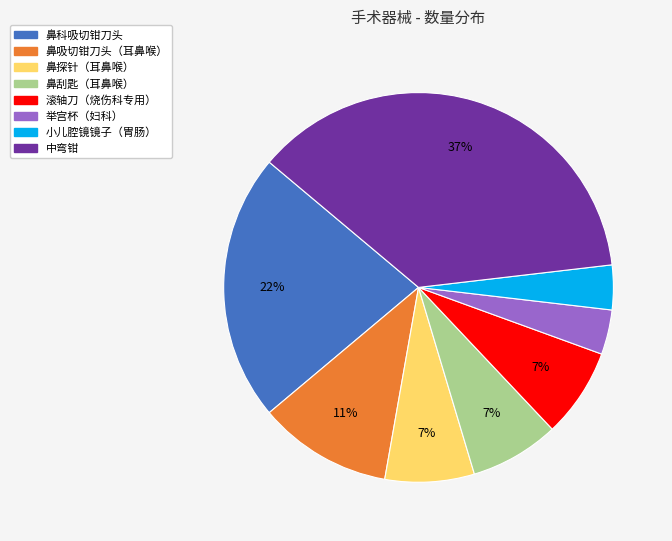

Is it true that 小儿腔镜镜子（胃肠） is 4% of the pie?

True